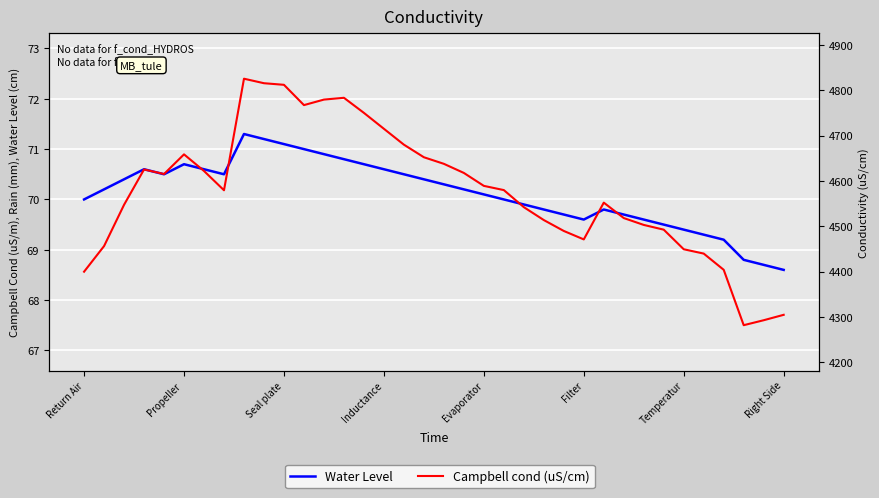

What value does the Water Level series have at Return Air?

70.0